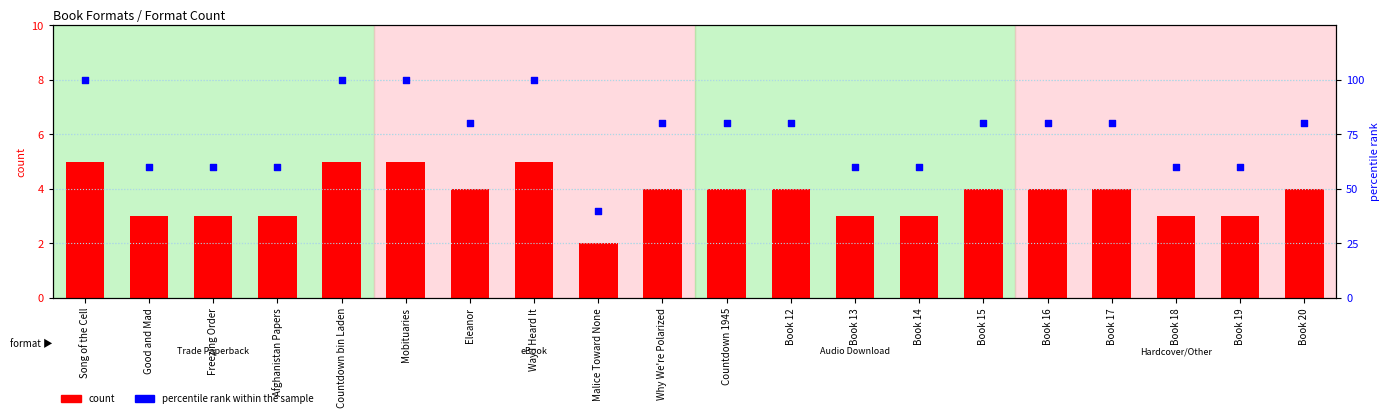

What is the total value across all series at Book 13?

63